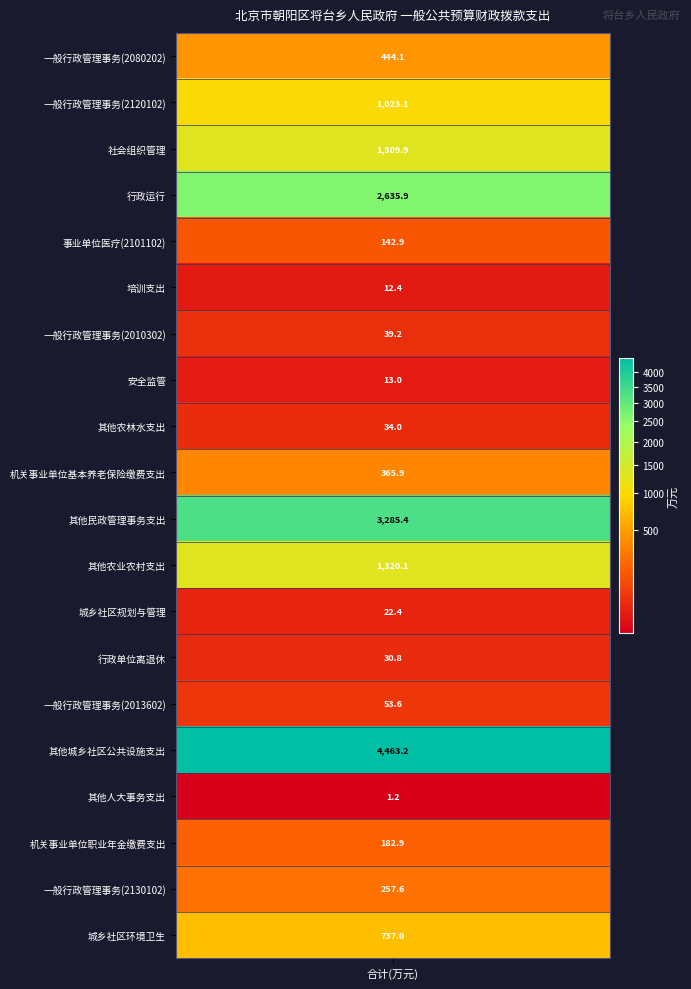

List the labels in order of value, largest first.

其他城乡社区公共设施支出, 其他民政管理事务支出, 行政运行, 其他农业农村支出, 社会组织管理, 一般行政管理事务(2120102), 城乡社区环境卫生, 一般行政管理事务(2080202), 机关事业单位基本养老保险缴费支出, 一般行政管理事务(2130102), 机关事业单位职业年金缴费支出, 事业单位医疗(2101102), 一般行政管理事务(2013602), 一般行政管理事务(2010302), 其他农林水支出, 行政单位离退休, 城乡社区规划与管理, 安全监管, 培训支出, 其他人大事务支出